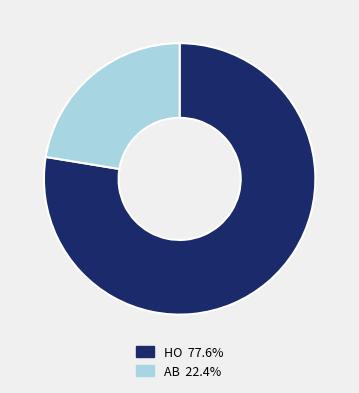

Between AB and HO, which is larger?

HO